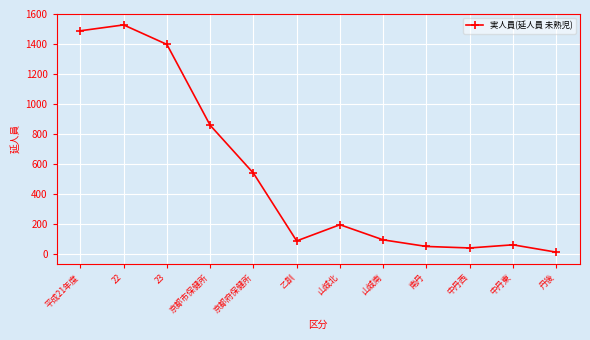

Reading left to right, transcribe all the data shown in this chart.

平成21年度=1488	22=1527	23=1397	京都市保健所=858	京都府保健所=539	乙訓=87	山城北=195	山城南=94	南丹=50	中丹西=40	中丹東=61	丹後=12